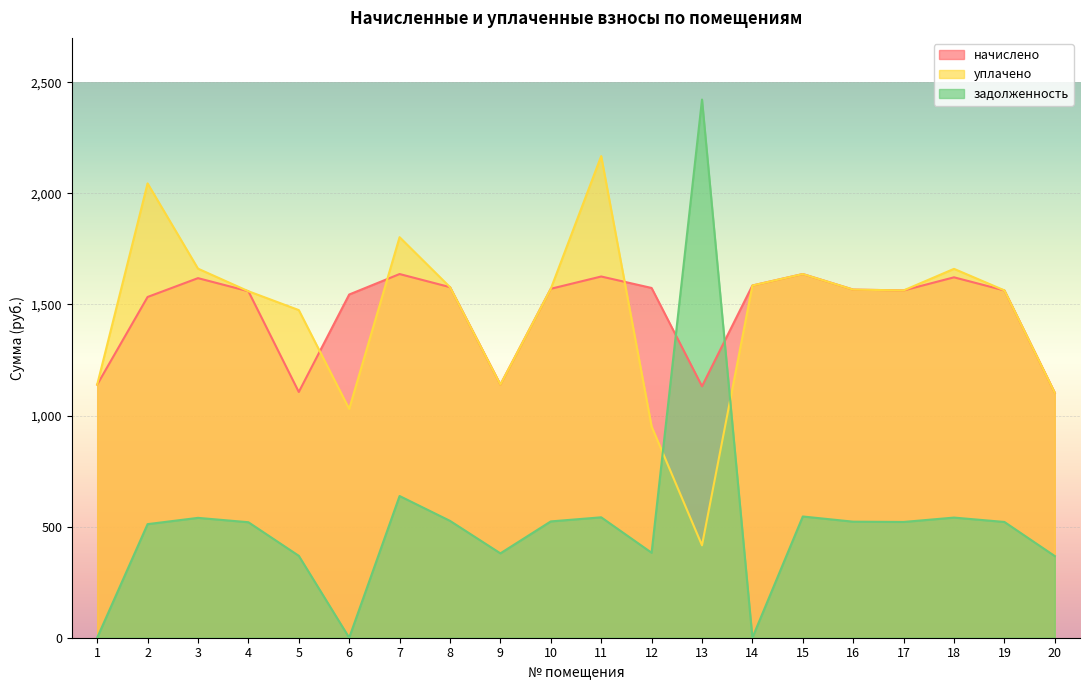

At 8, list the series in order from largest to smallest.

начислено, уплачено, задолженность